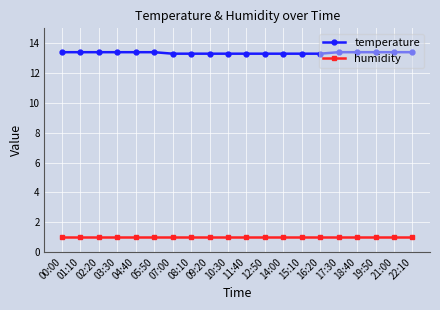

Rank the series by their maximum value, from highest to lowest.

temperature, humidity